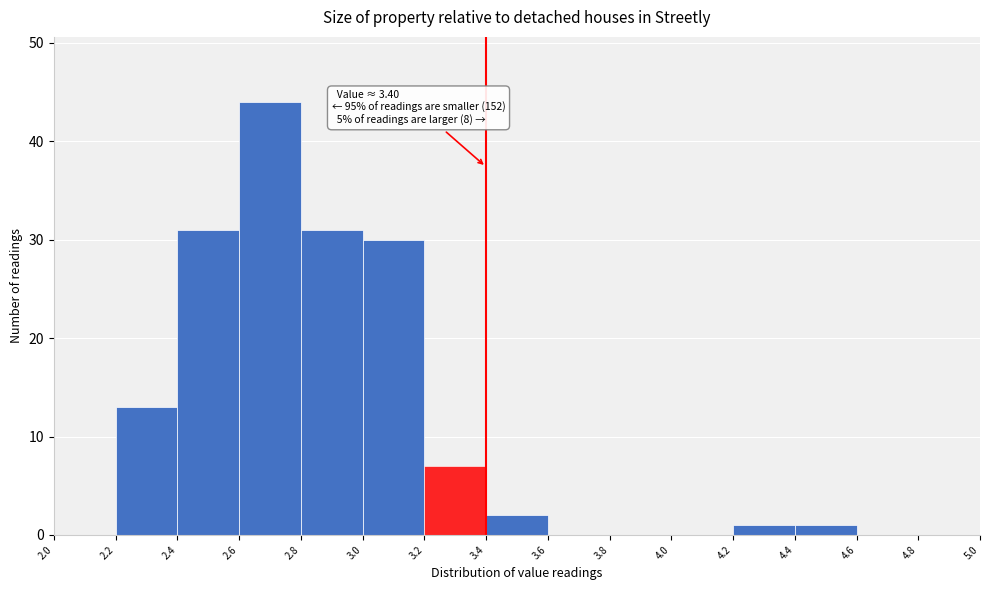

Which range on the x-axis has the tallest bar?

2.6 to 2.8